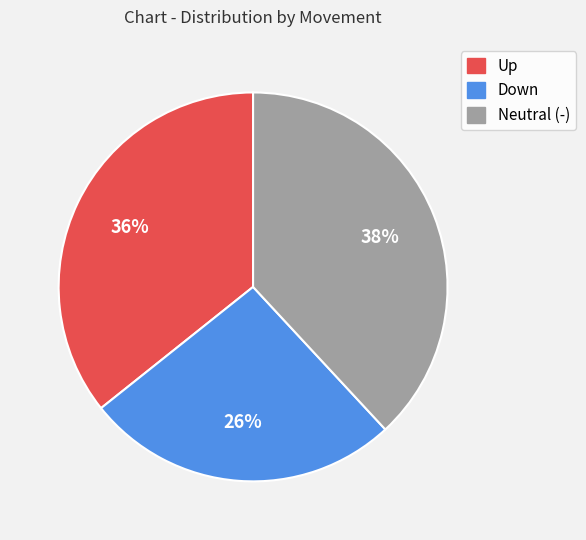

To the nearest percent, what is the average slice percentage?

33%